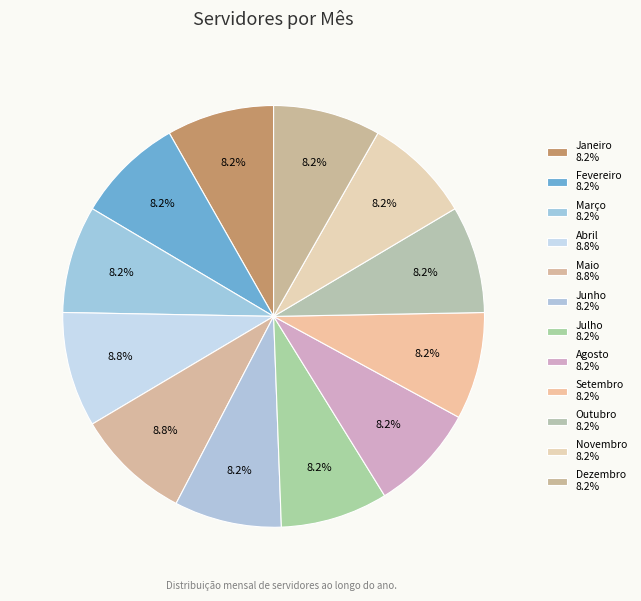

What portion of the pie excludes Fevereiro?

91.8%